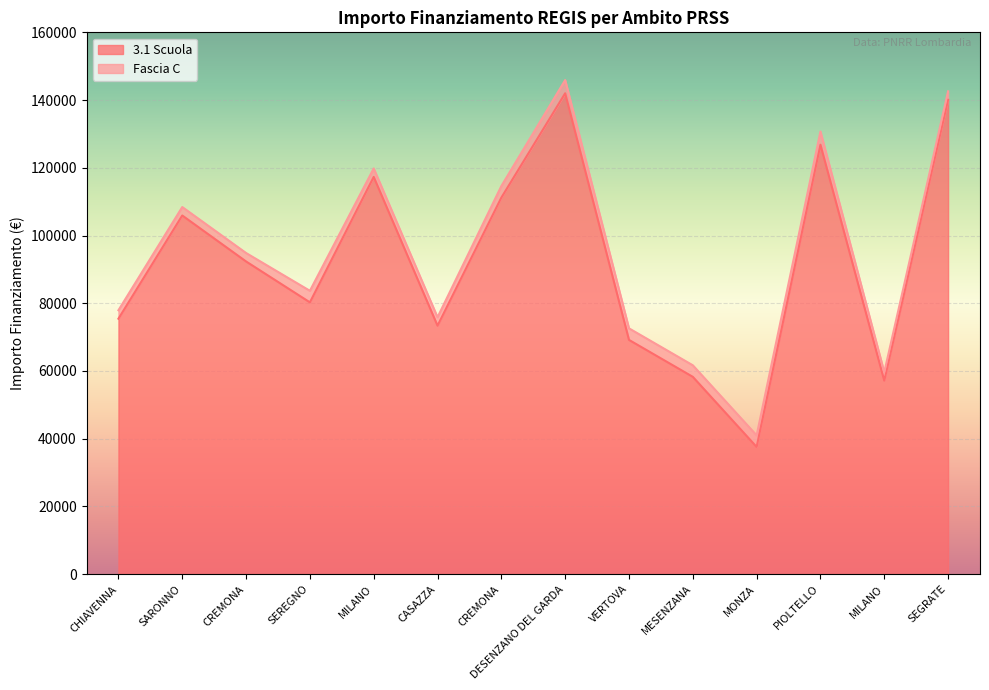

What is the maximum value shown in the chart?

142004.3